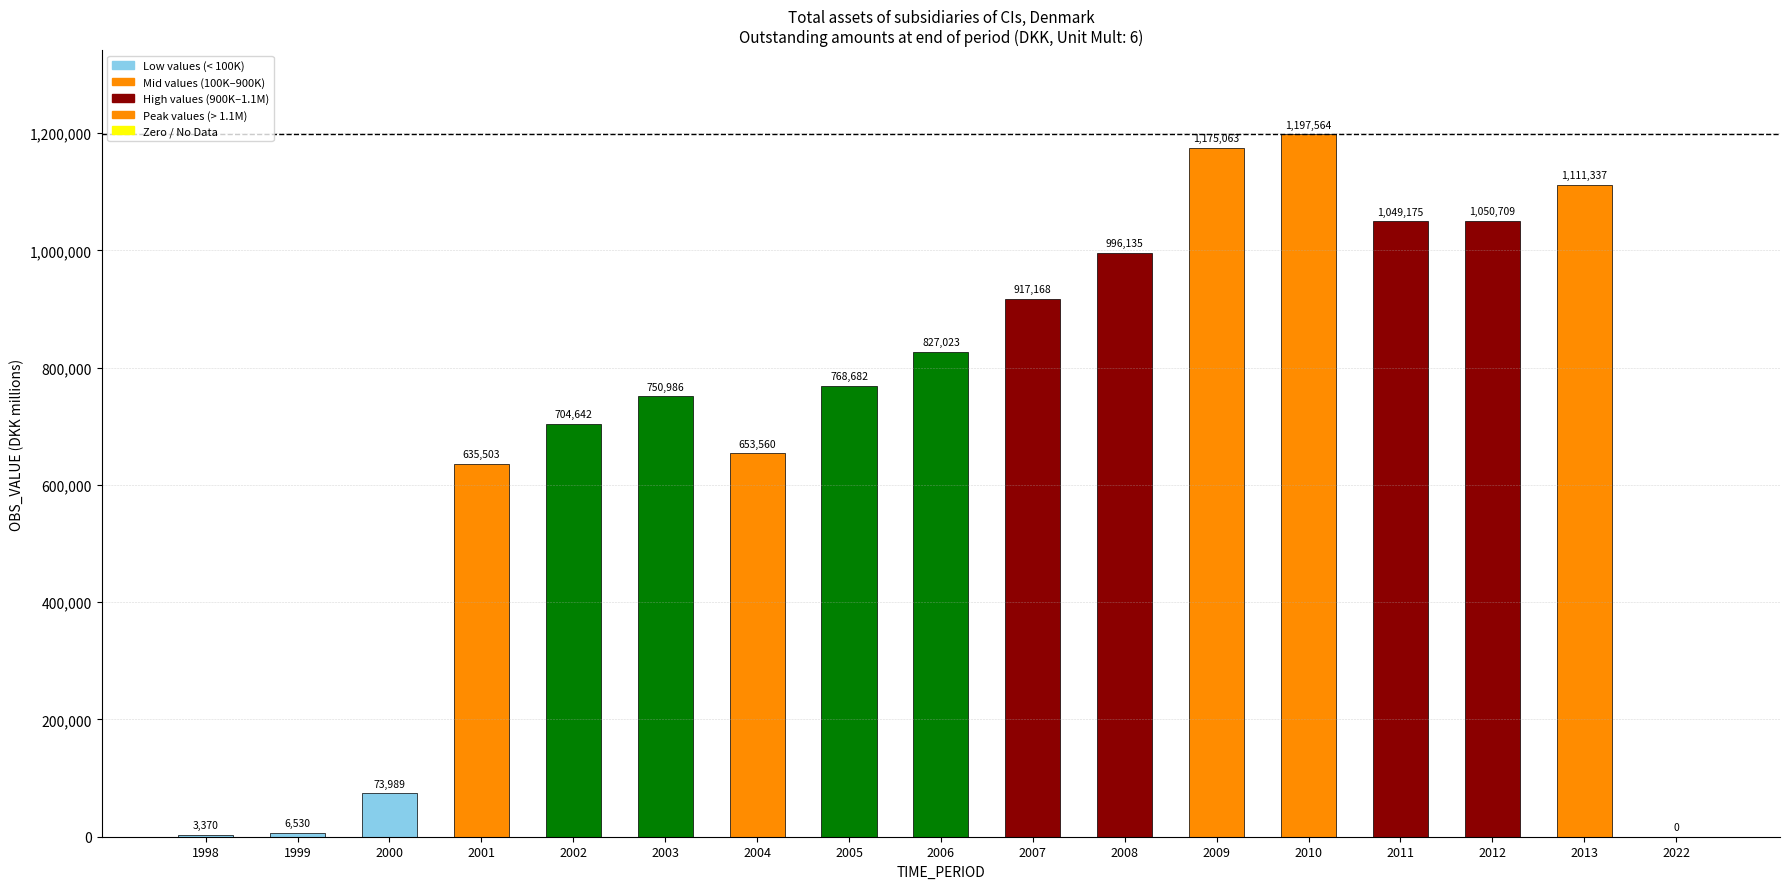

Reading left to right, what are all the values shown in this chart?

3370	6530	73989	635503	704642	750986	653560	768682	827023	917168	996135	1175063	1197564	1049175	1050709	1111337	0